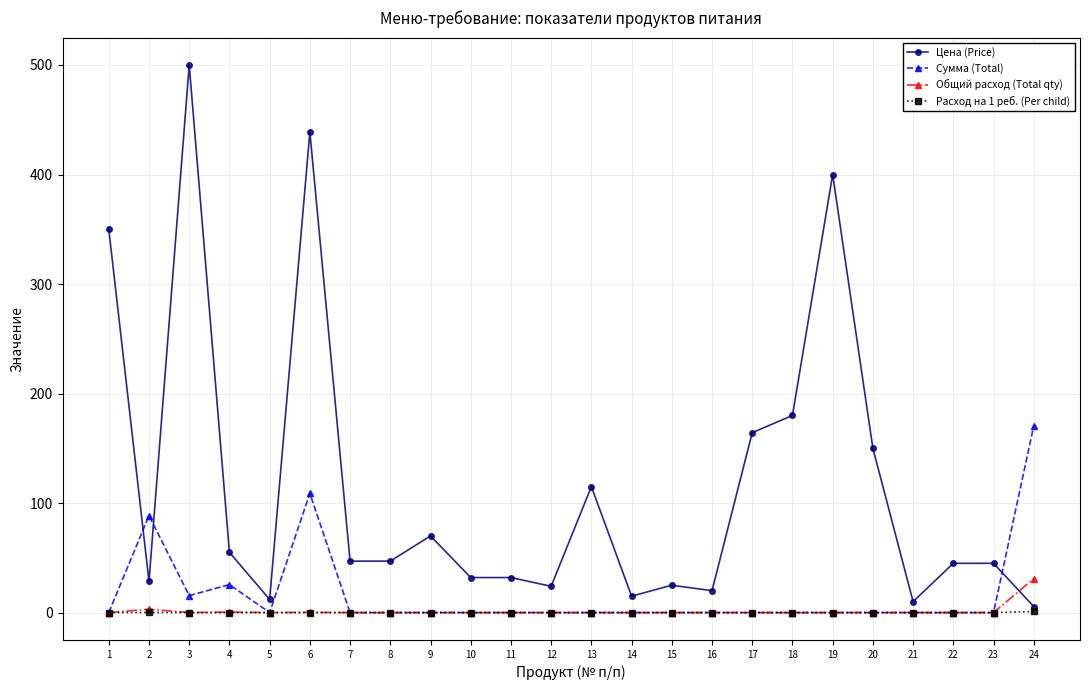

What is the maximum value shown in the chart?

500.0